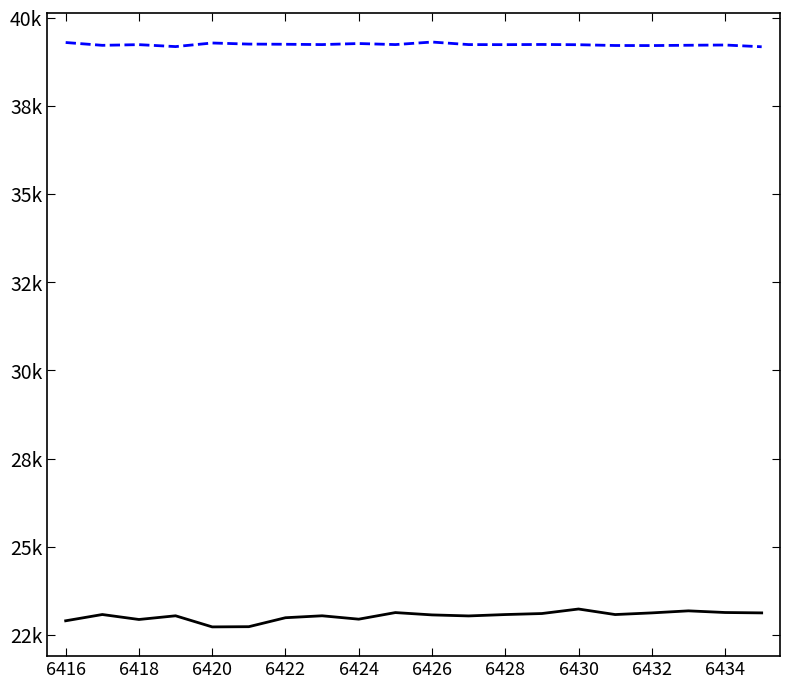

Does the chart have visible grid lines?

No